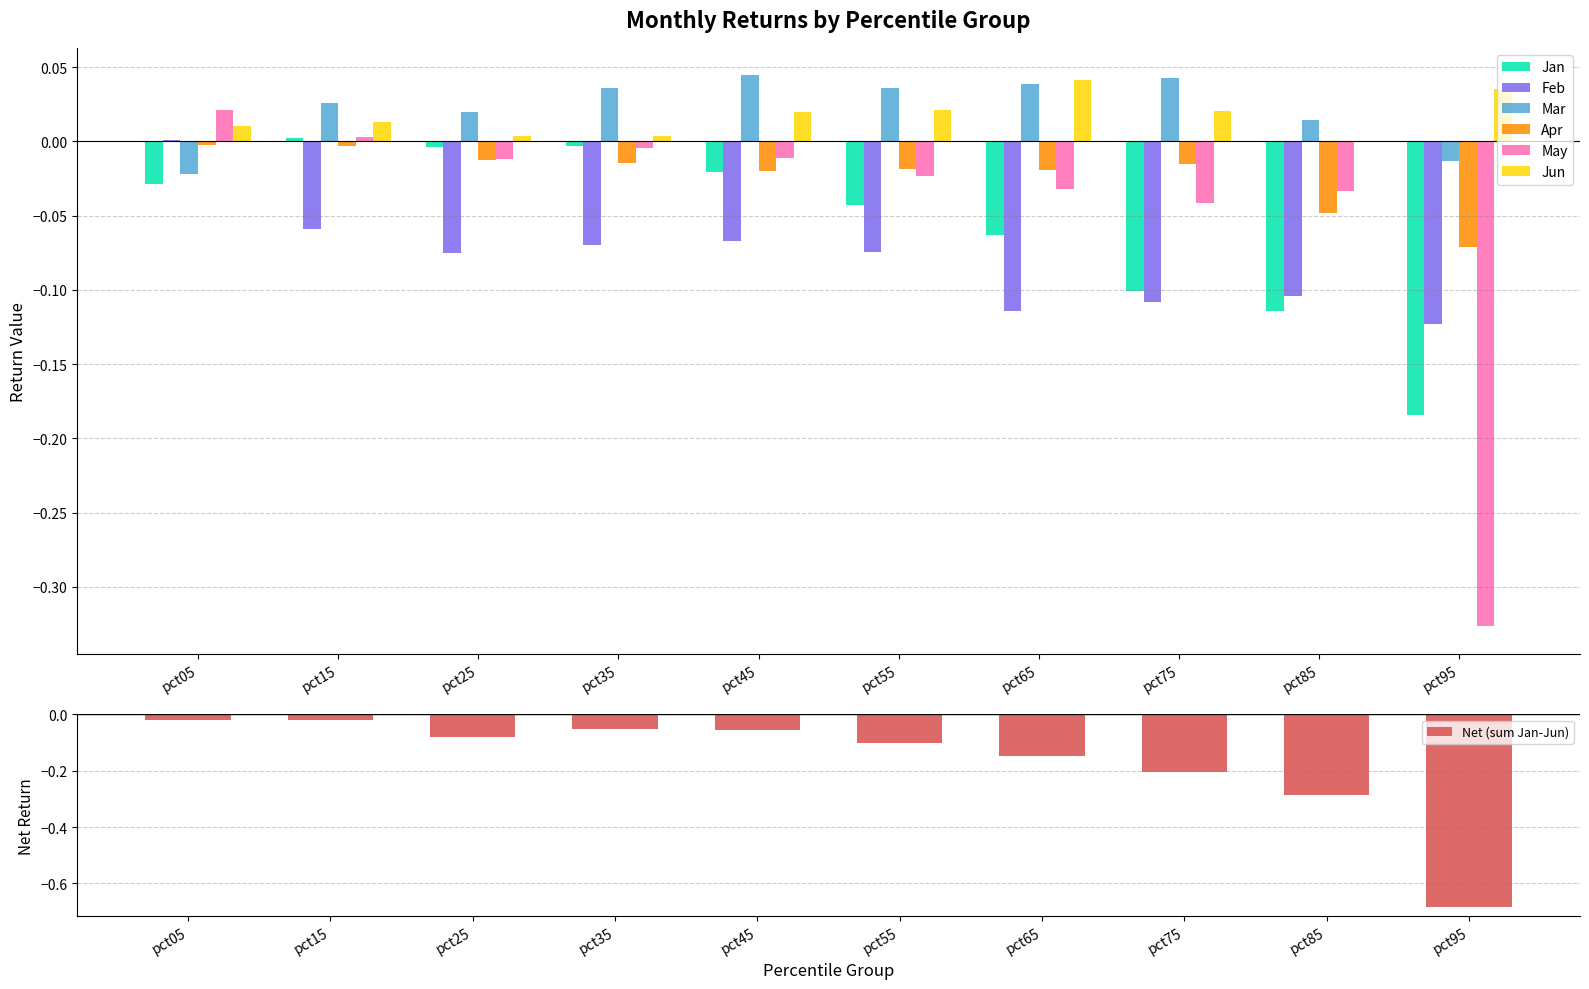

Which series changed the most between pct25 and pct45?

Mar